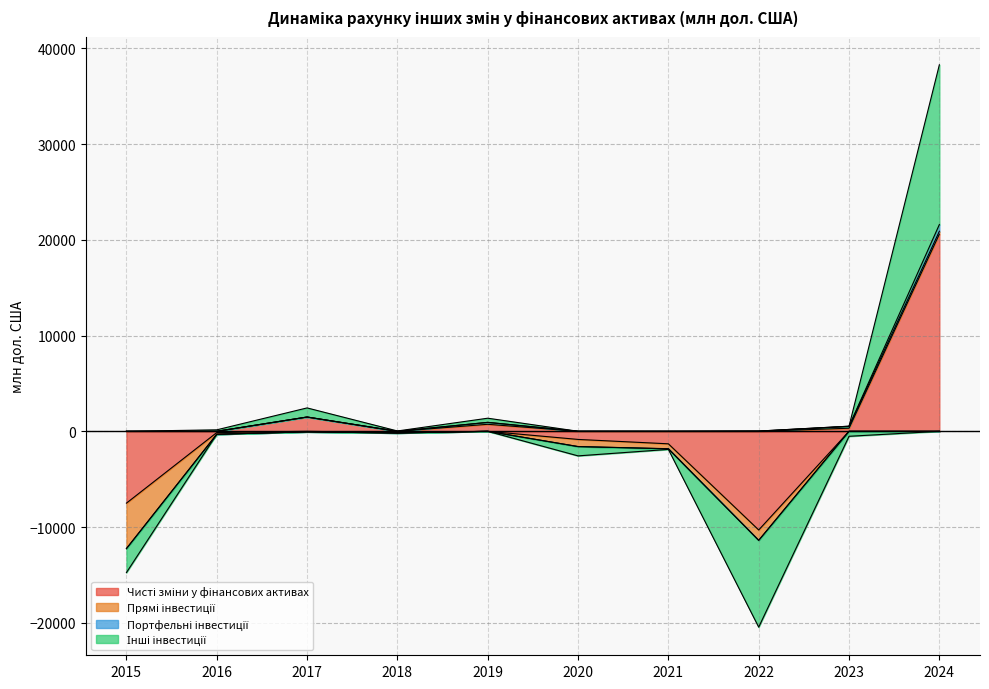

Does the chart have visible grid lines?

Yes